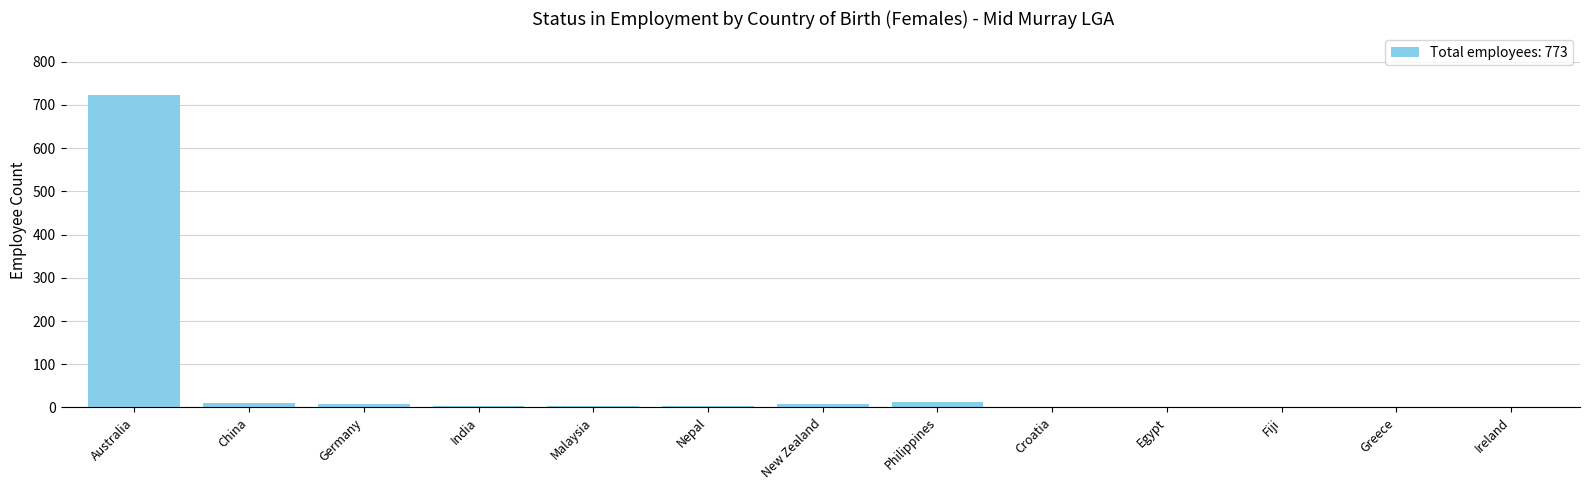

True or false: the data shows 0 at Ireland.

True